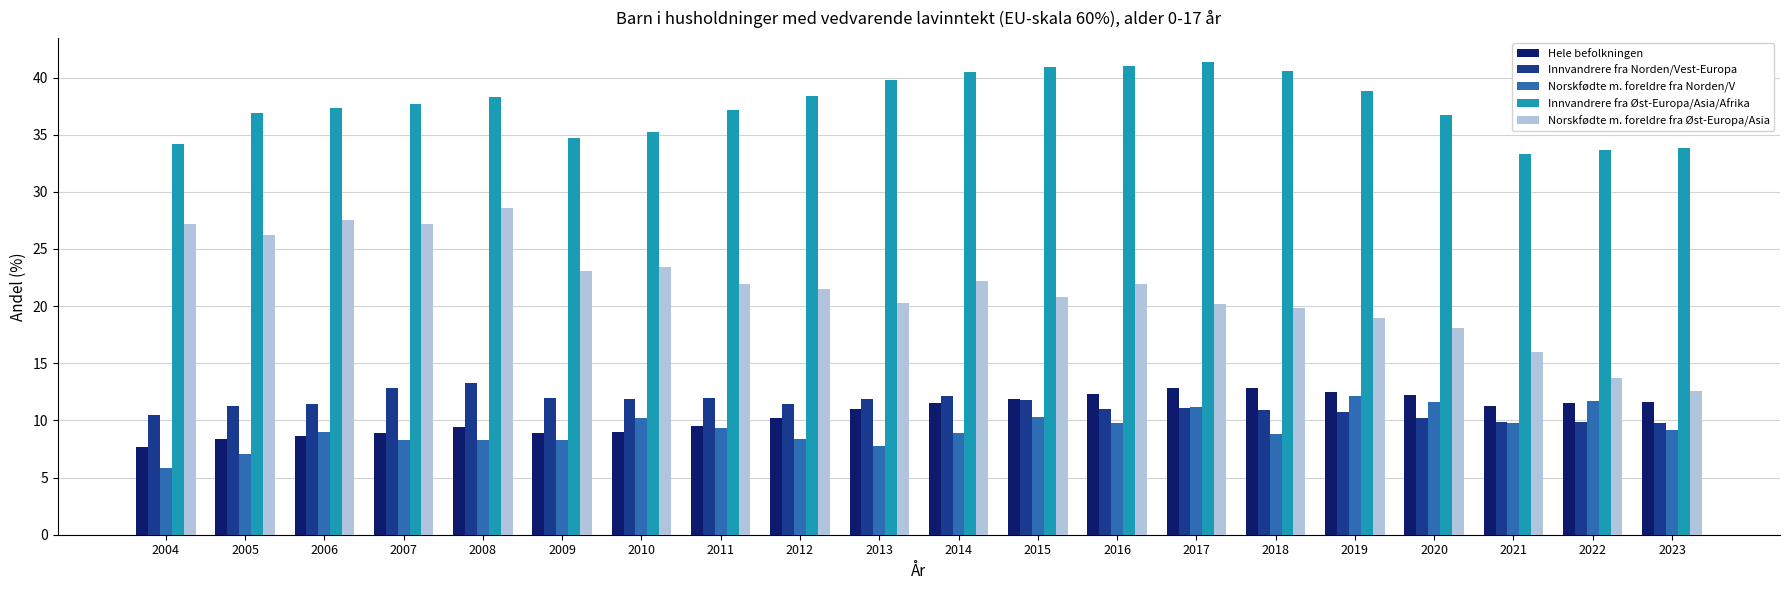

At how many categories does at least one series exceed 27?

20